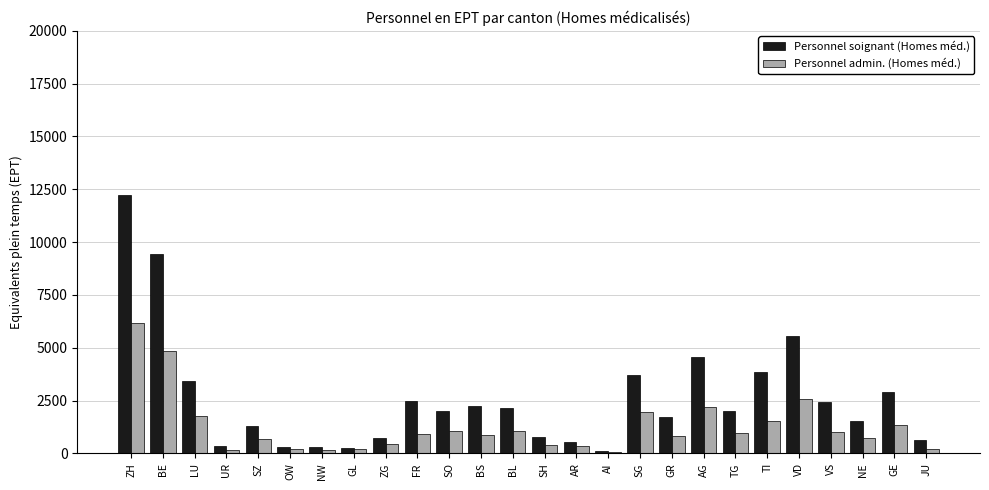

What is the greatest value displayed?

12254.6